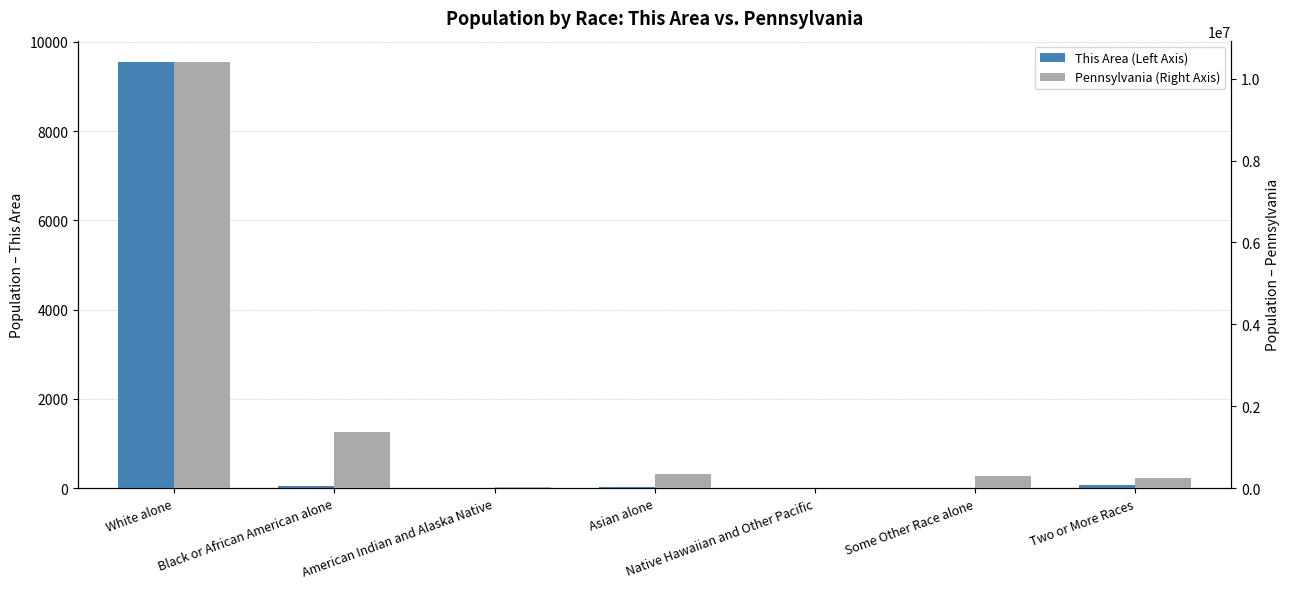

What is the difference between the maximum and minimum values in the This Area (Left Axis) series?

9551